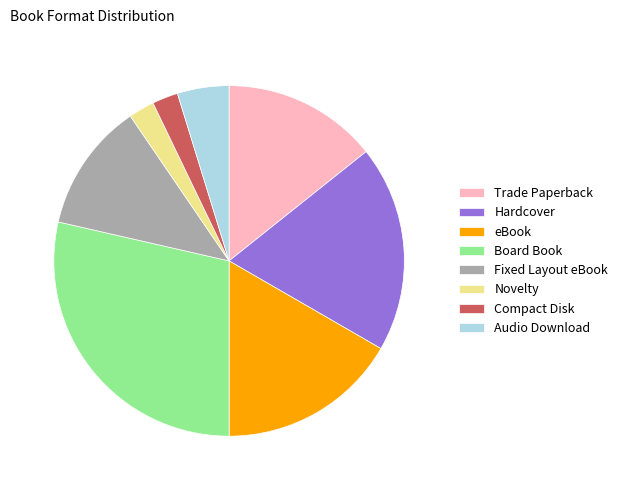

Which slice is the largest?

Board Book